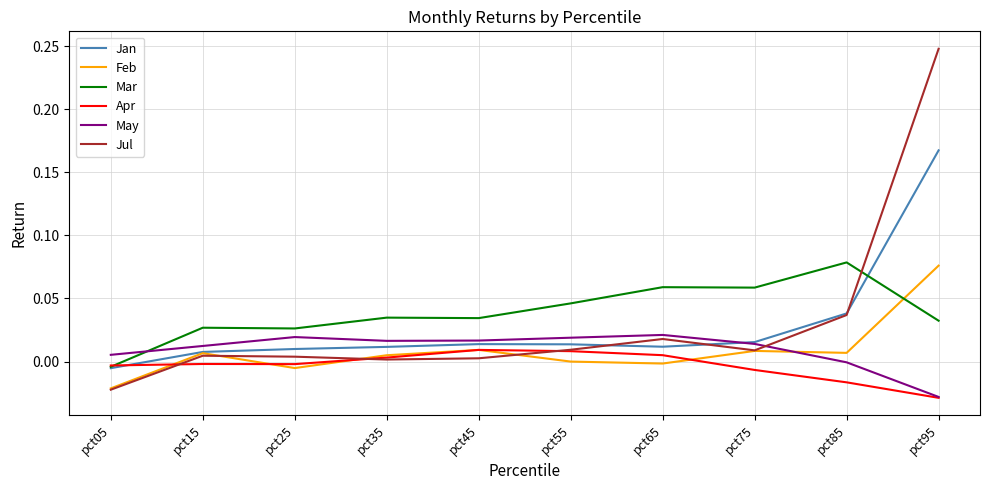

After their last crossing, which series has the higher values: Jul or Mar?

Jul